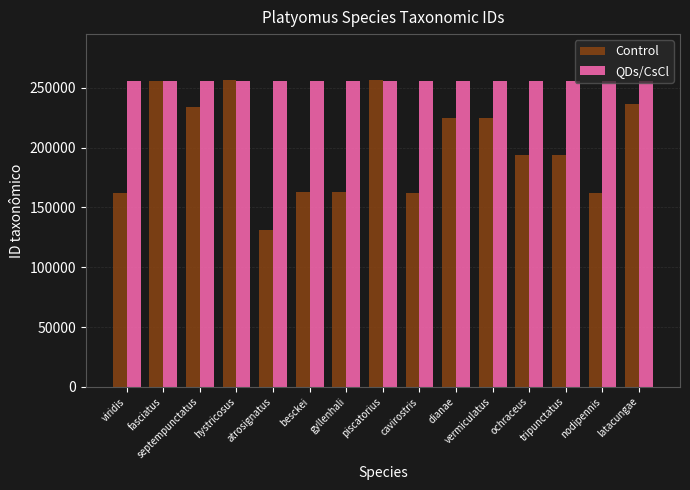

What is the approximate value of Control at ochraceus?

193606